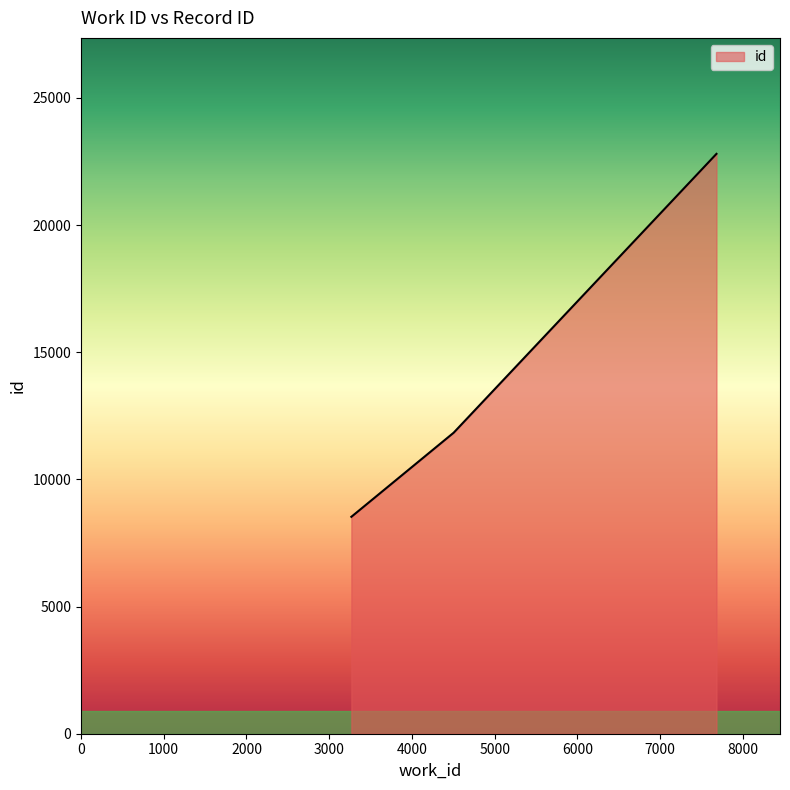

How many series are shown in this chart?

1